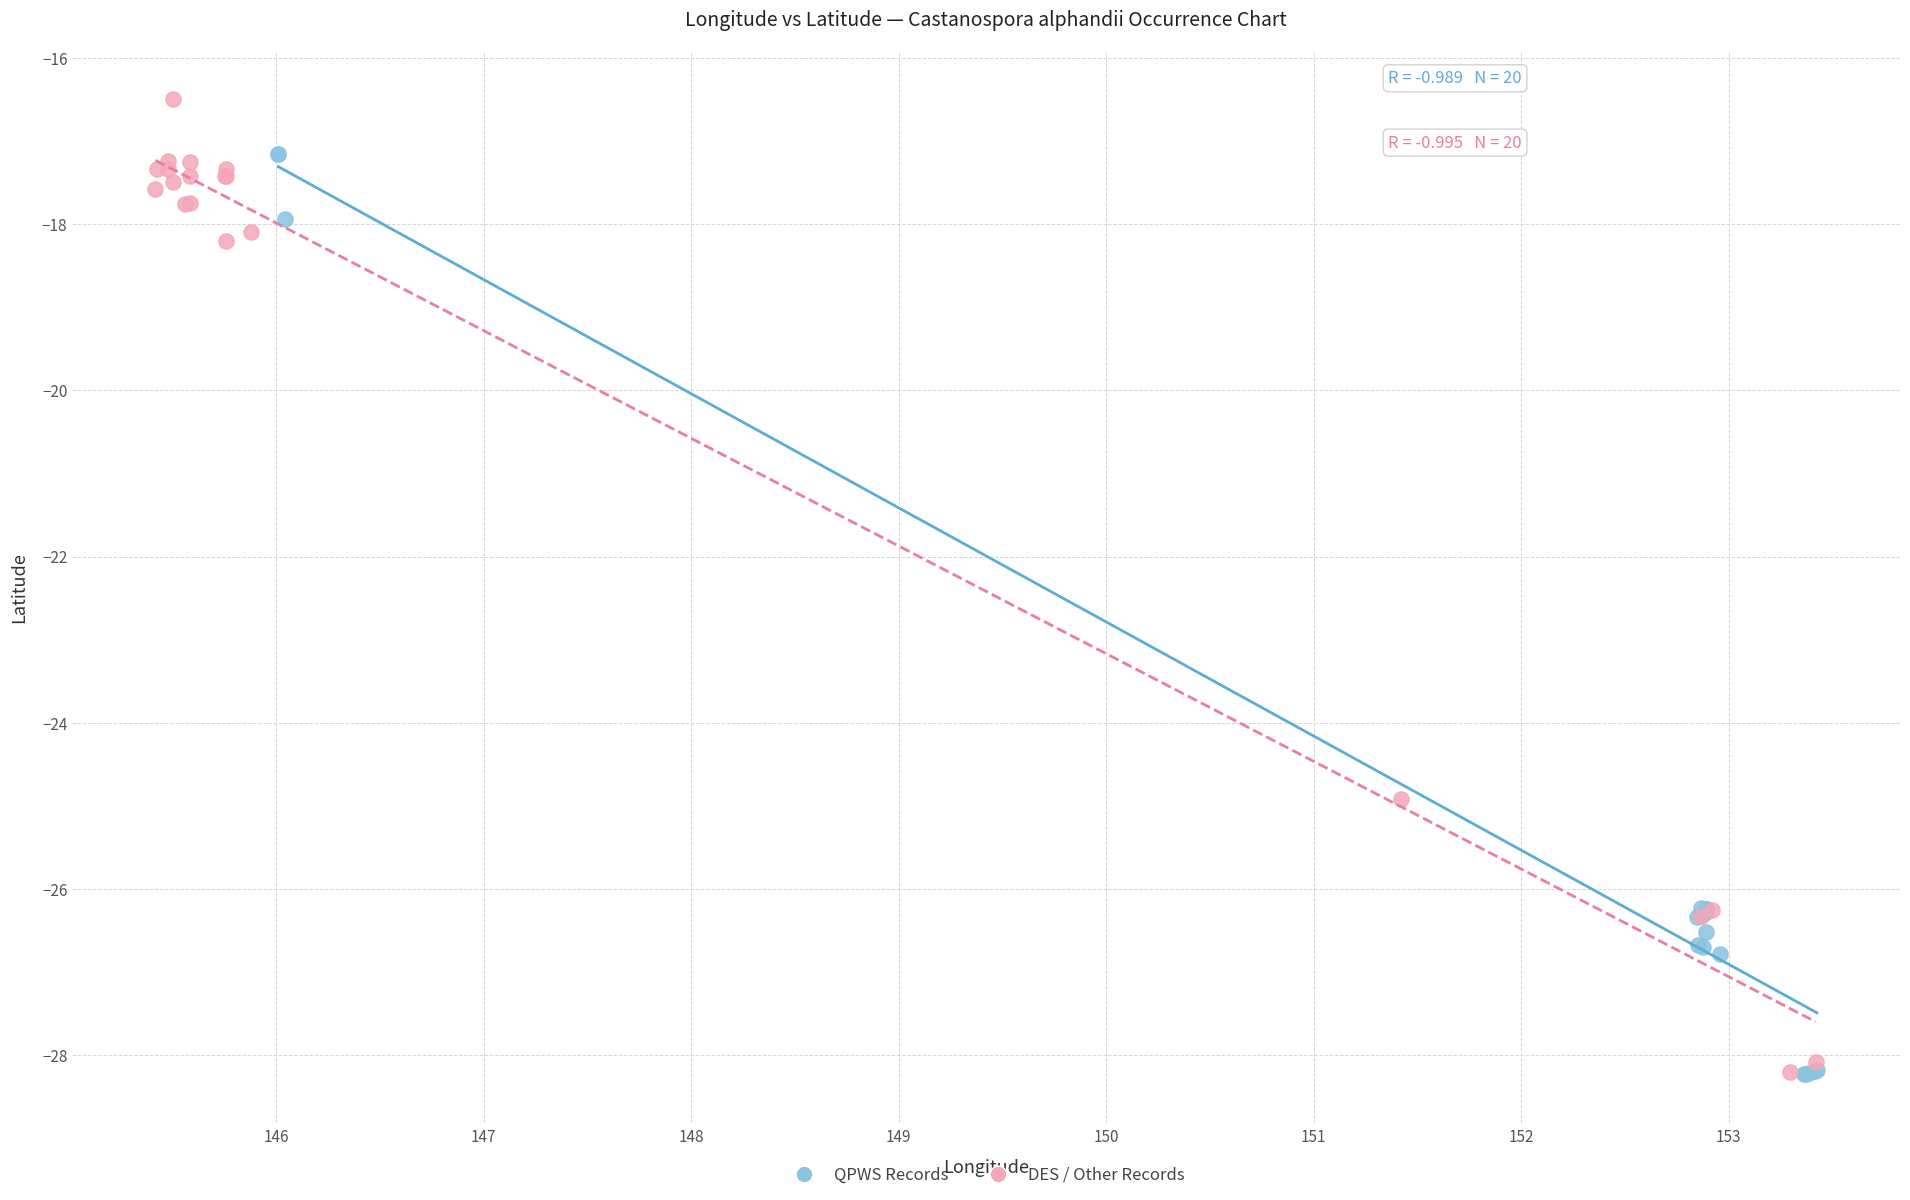

Which series has the largest Y range (max minus min)?

DES / Other Records